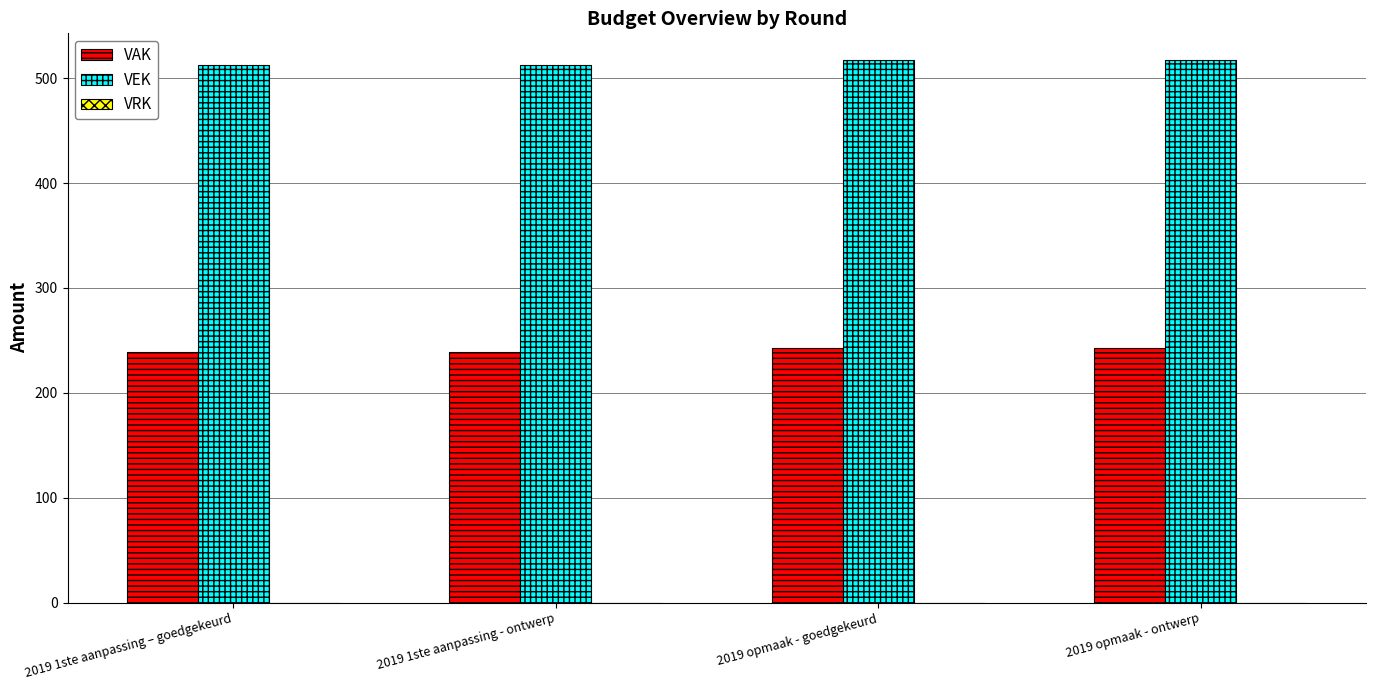

At 2019 1ste aanpassing - ontwerp, list the series in order from largest to smallest.

VEK, VAK